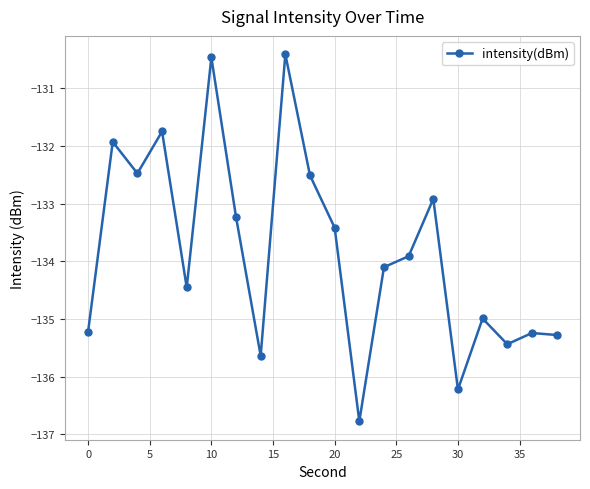

How many interior local valleys (lower than both neighbors) does the data have?

6